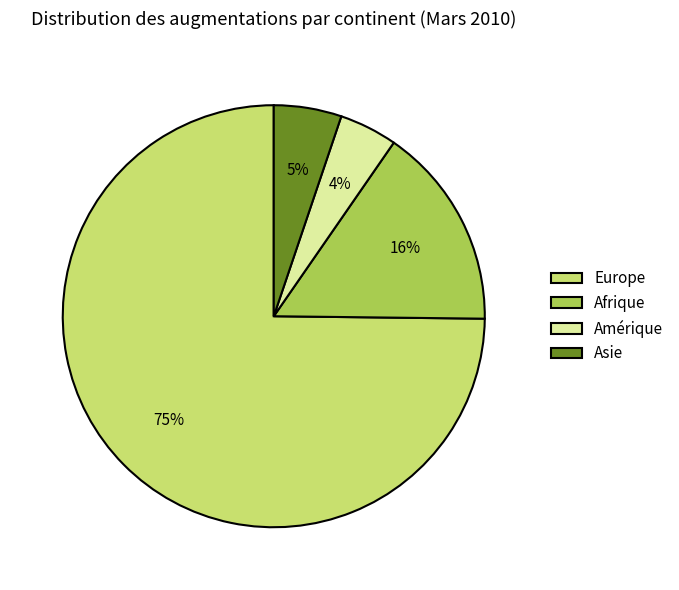

Between Amérique and Afrique, which is larger?

Afrique